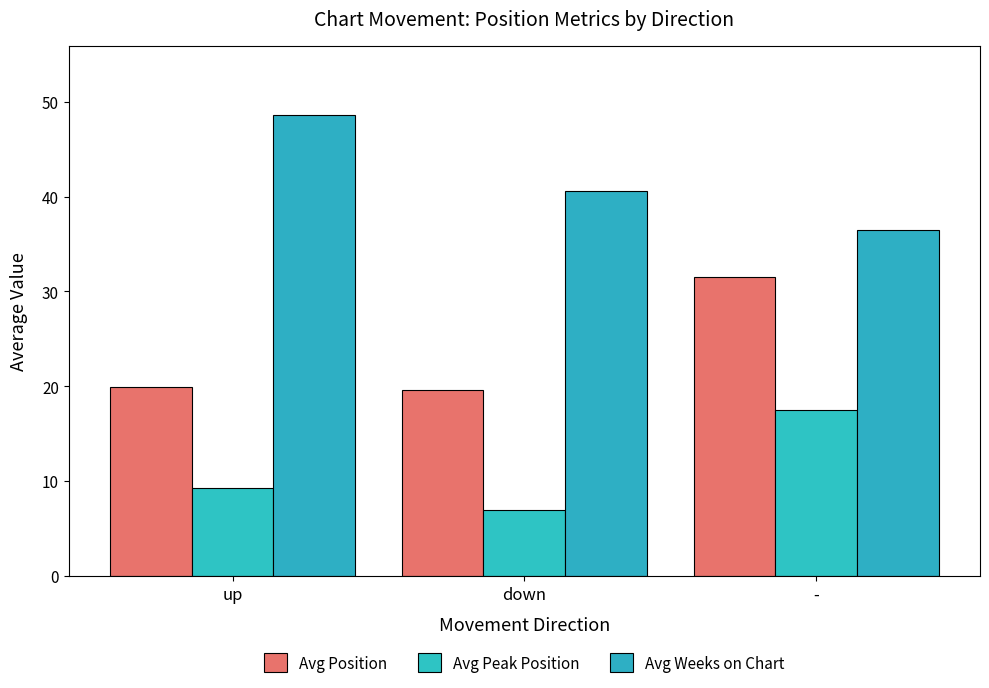

What is the label of the 1st bar from the right?

-